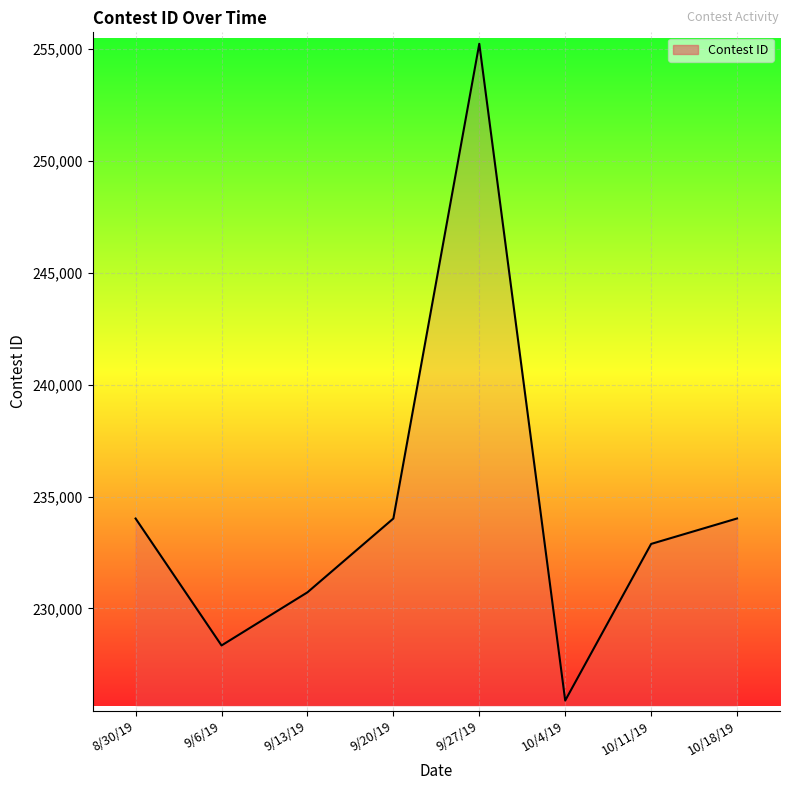

How many interior local valleys (lower than both neighbors) does the data have?

2